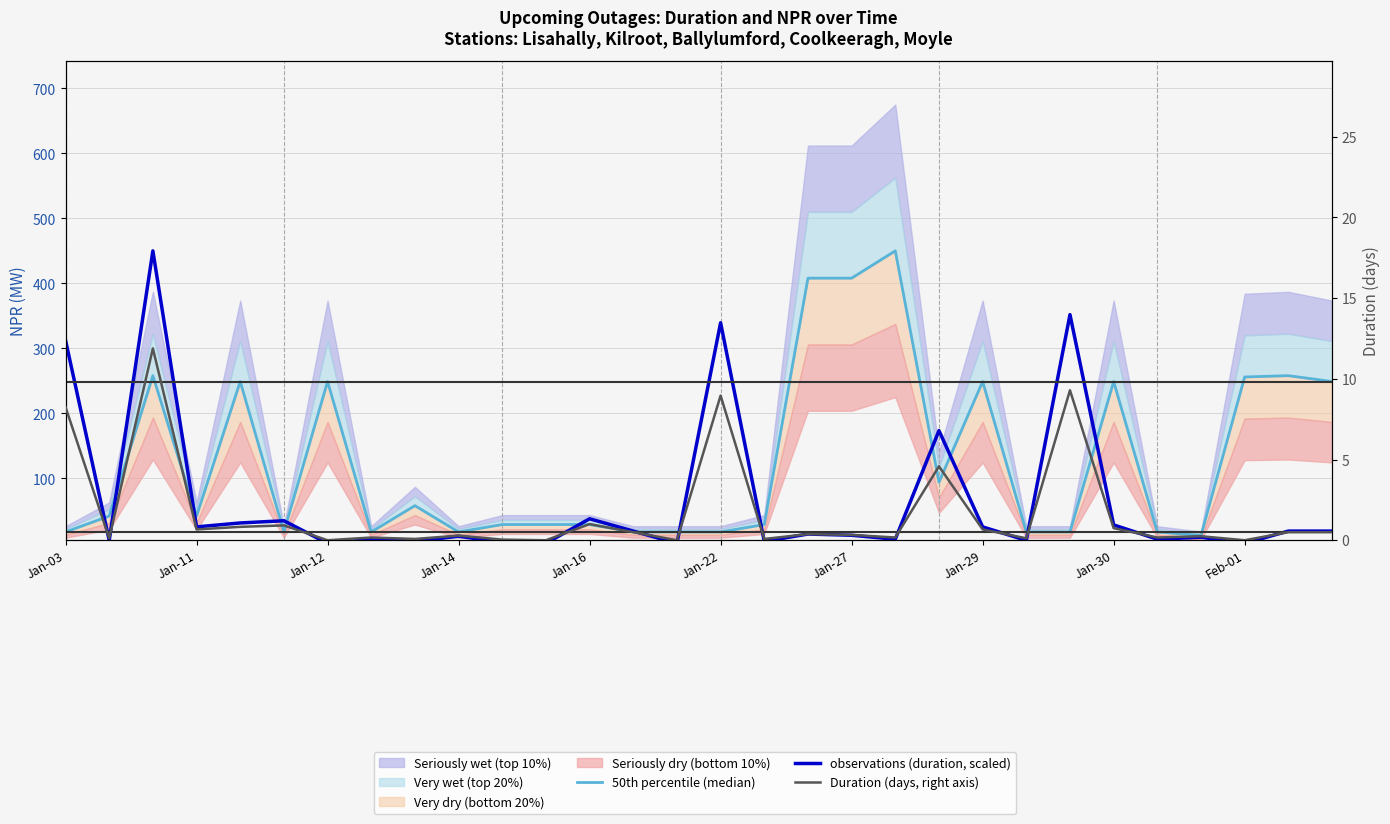

What is the difference between the maximum and minimum values in the observations (duration, scaled) series?

450.0